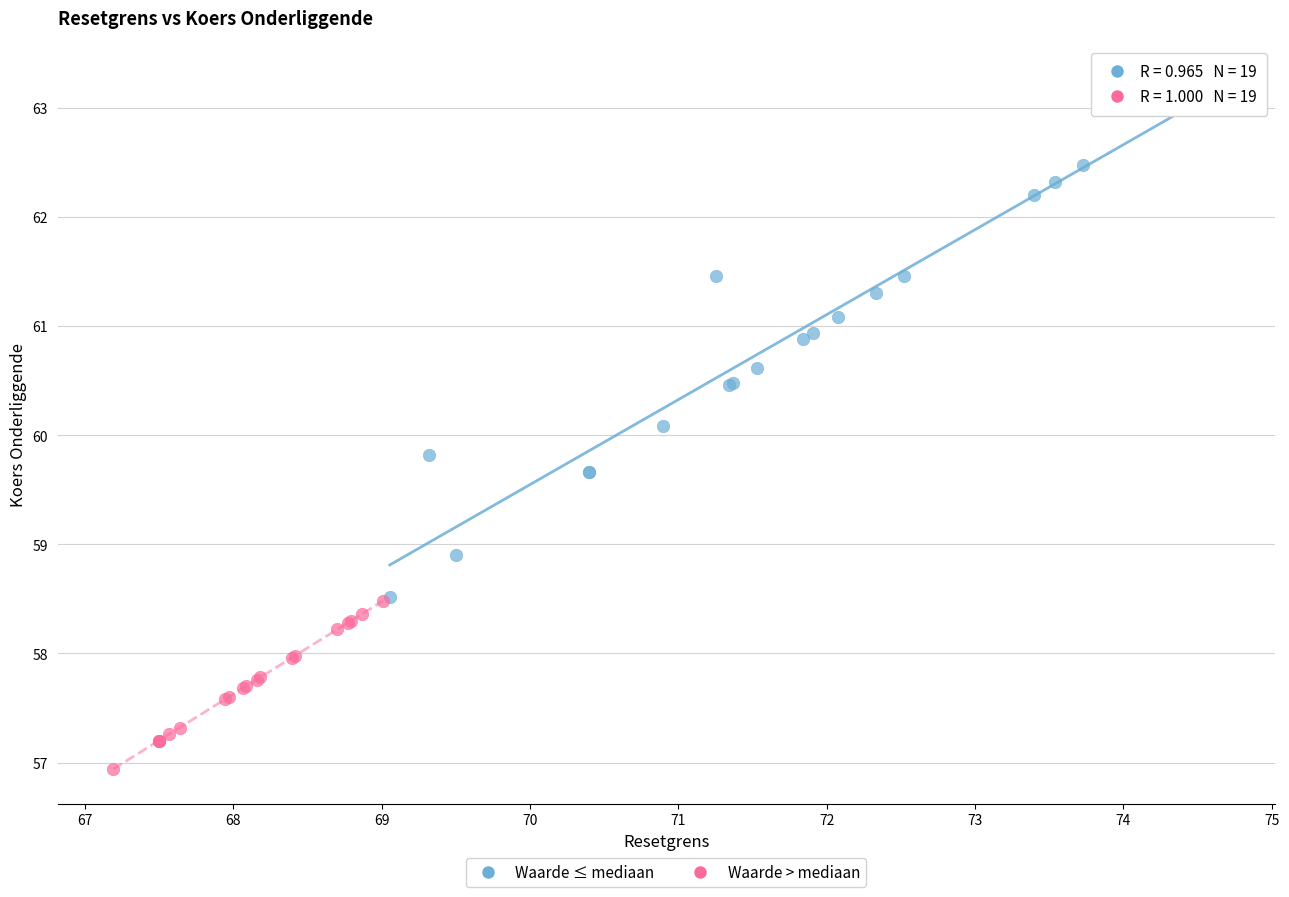

What are all the series names shown in the legend?

Waarde ≤ mediaan, Waarde > mediaan